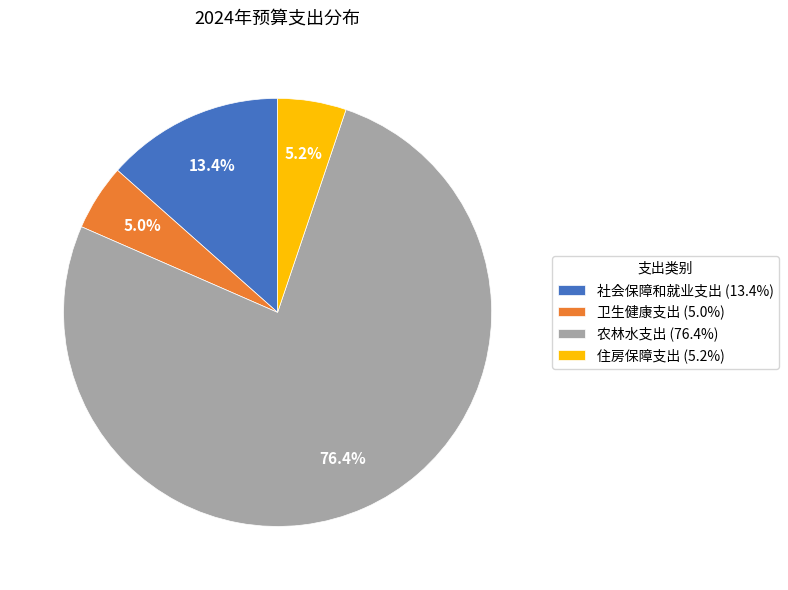

What percentage is the 住房保障支出 slice, to the nearest percent?

5%